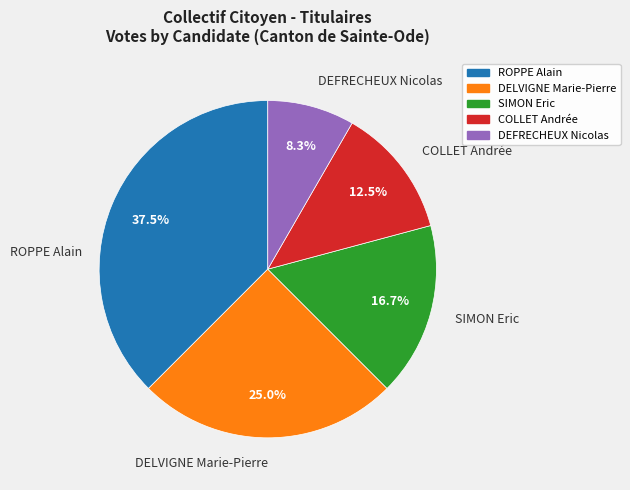

Which slice is the smallest?

DEFRECHEUX Nicolas